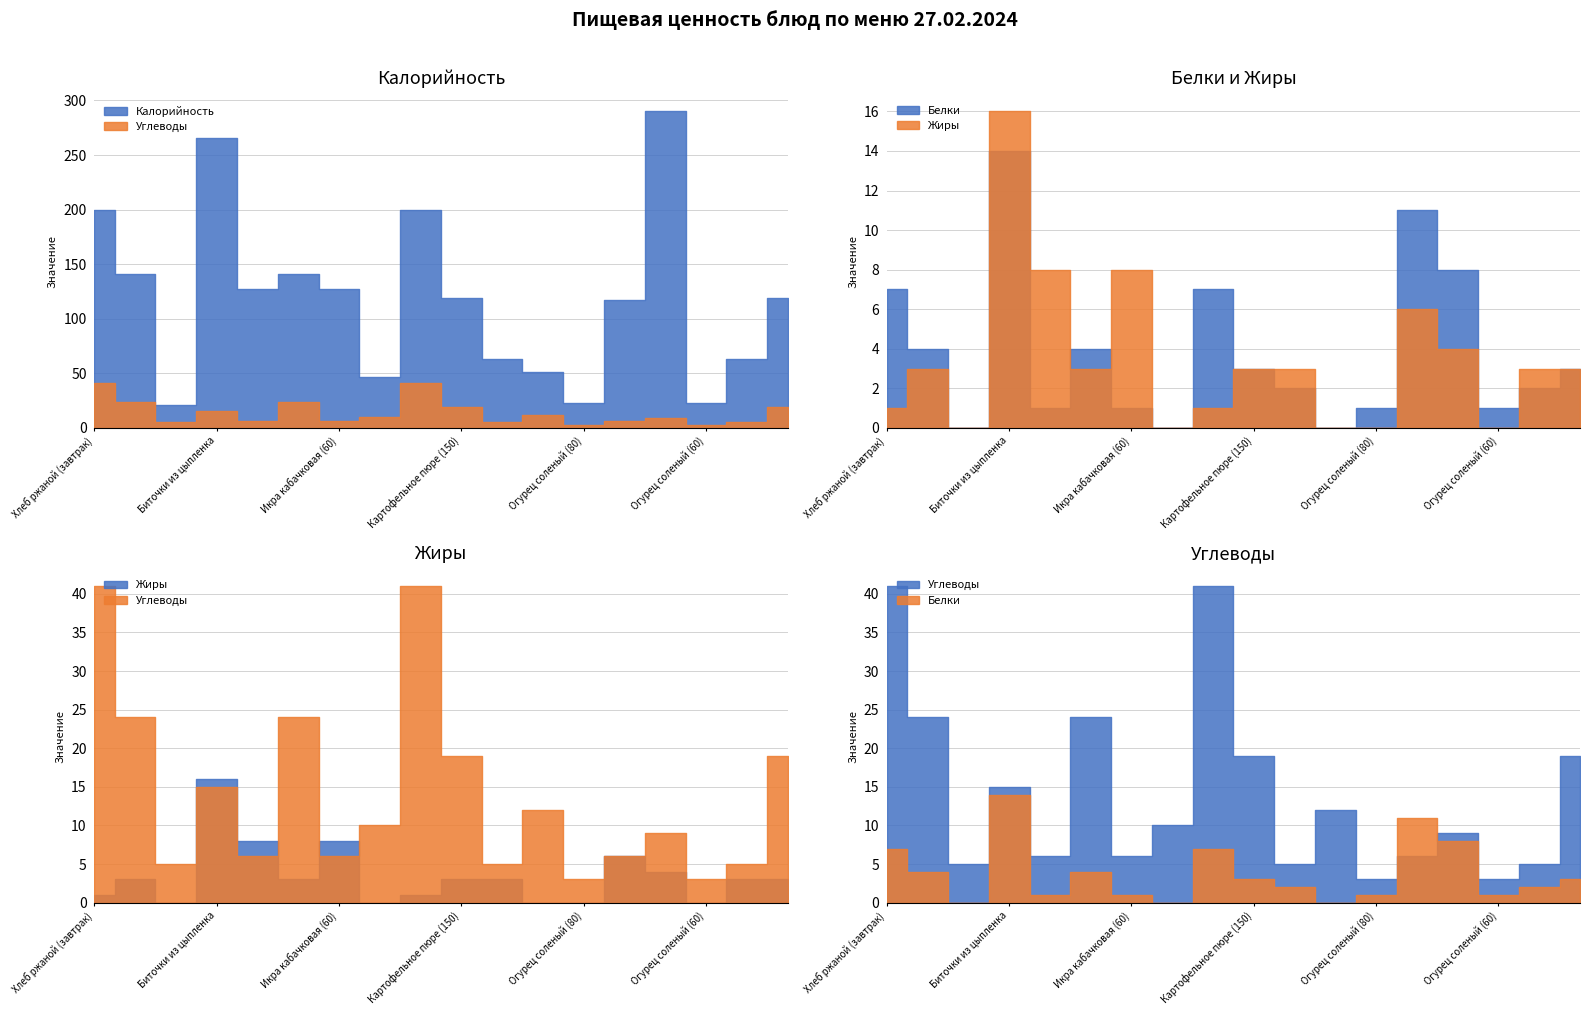

Which series changed the most between Макаронные изделия (180) and Картофельное пюре (150)?

Калорийность